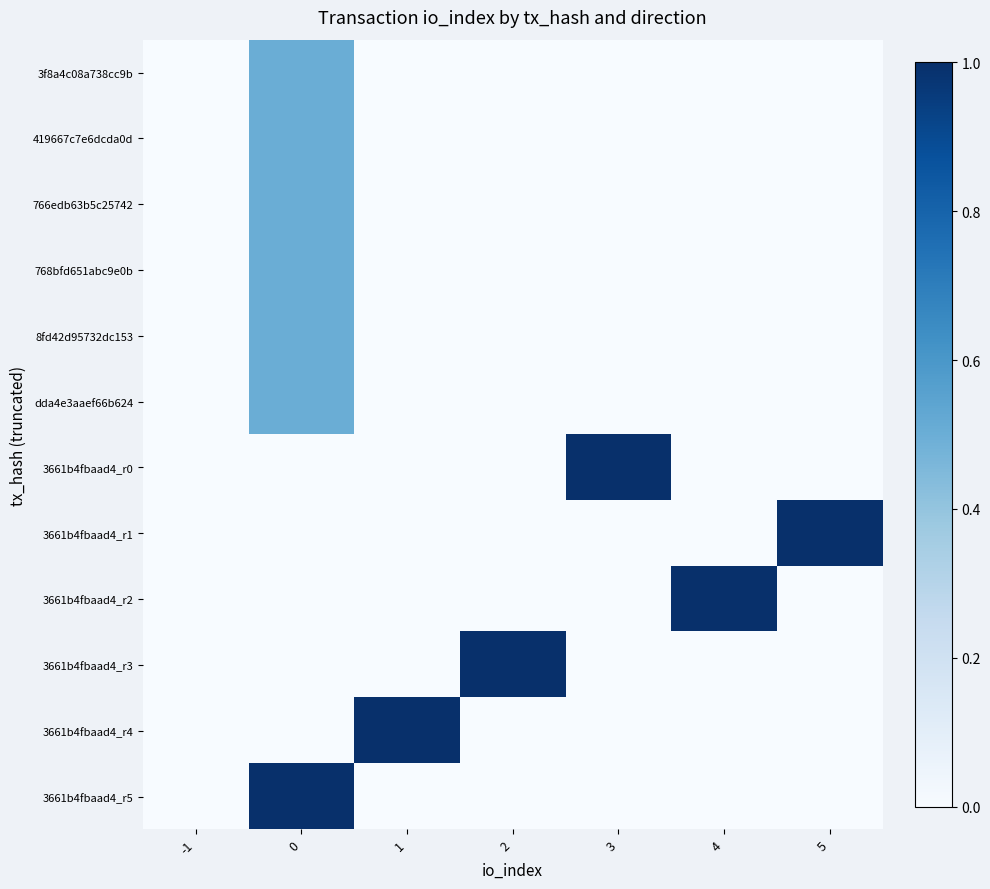

Which series has the largest total across all categories?

3661b4fbaad4_r0